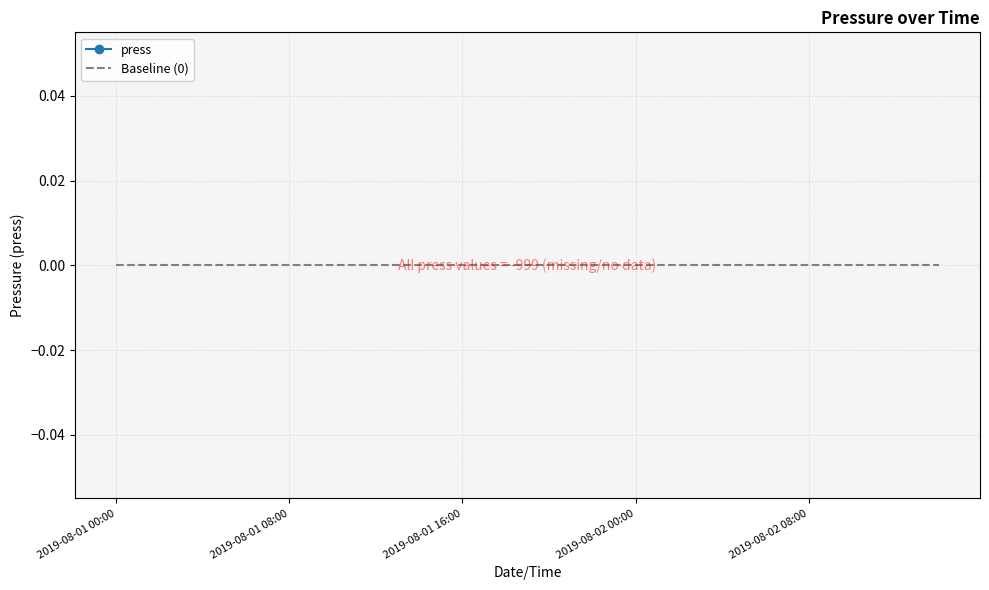

True or false: press has more than 1 interior local peaks.

False